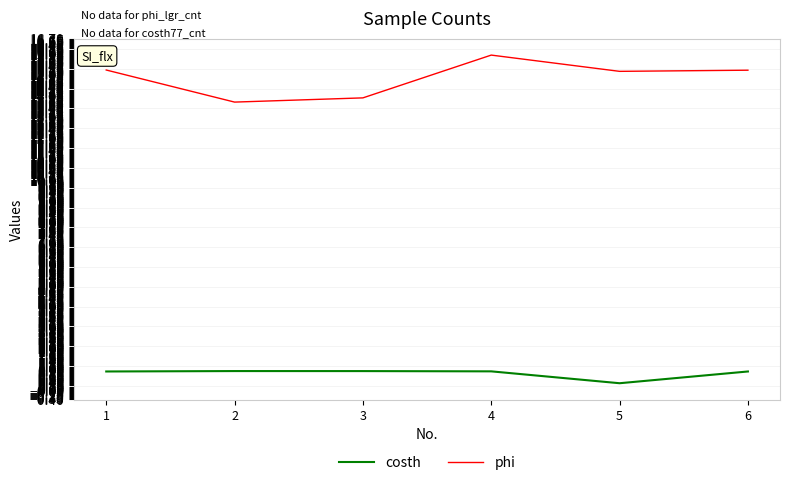

Is the value of phi at 5 greater than the value of costh at 2?

Yes